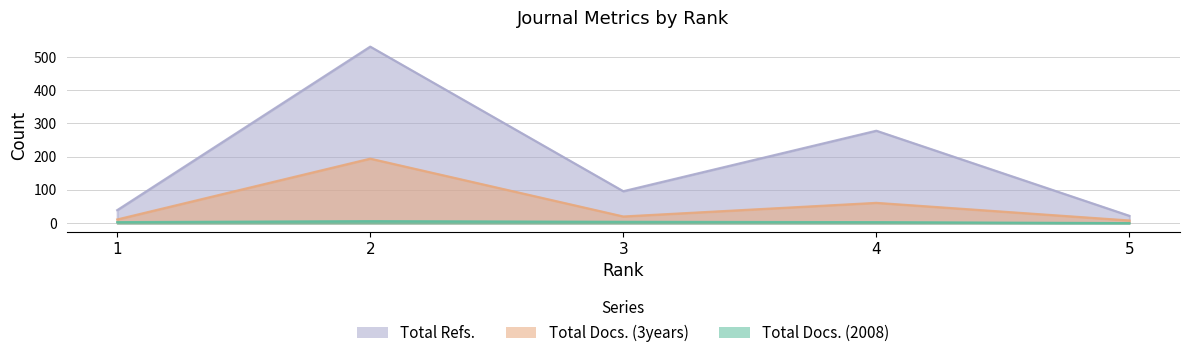

In Total Docs. (3years), how many points are higher than both neighbors (excluding endpoints)?

2